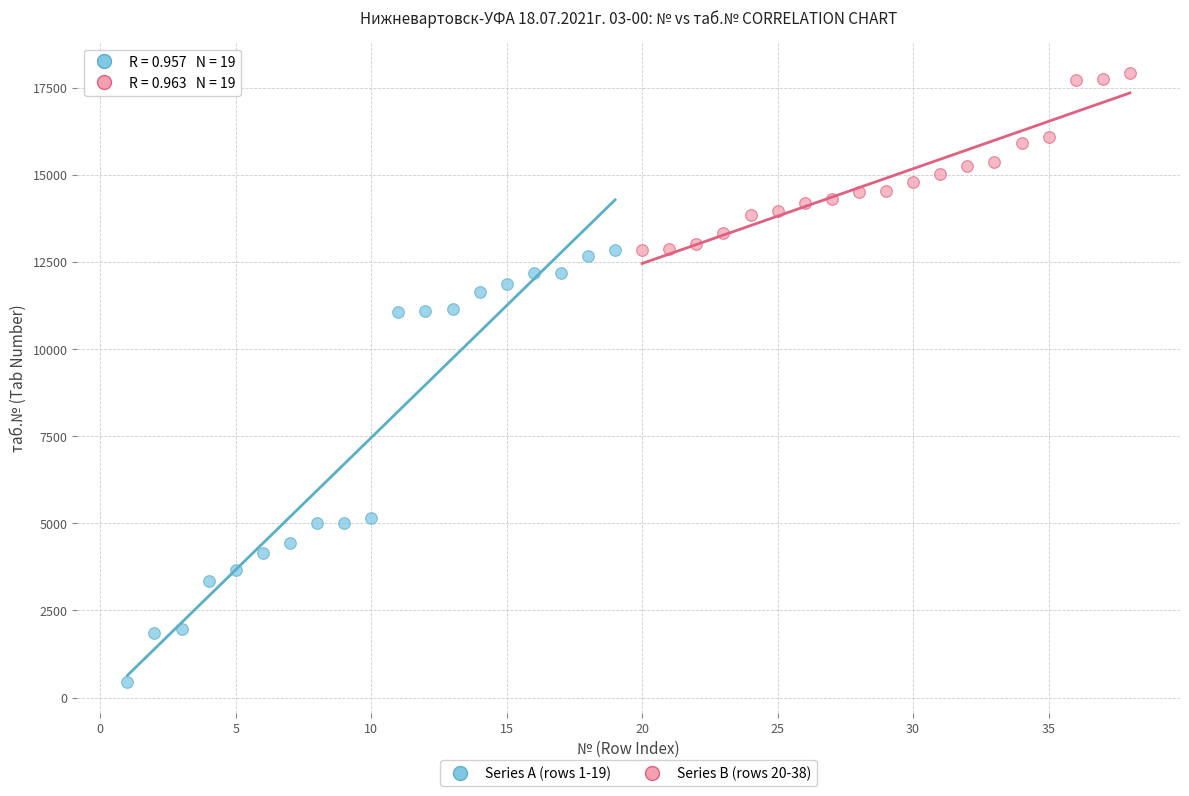

Which series has the largest Y range (max minus min)?

Series A (rows 1-19)